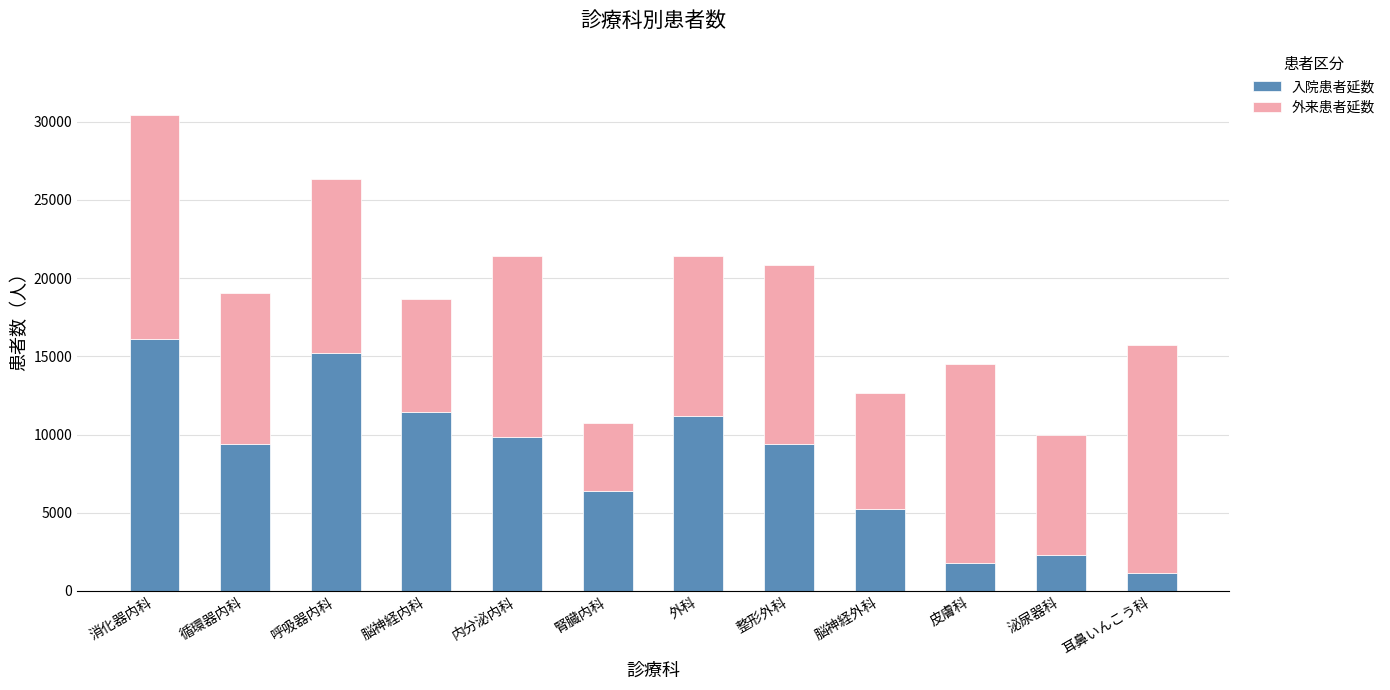

At which label does 入院患者延数 reach its peak?

消化器内科